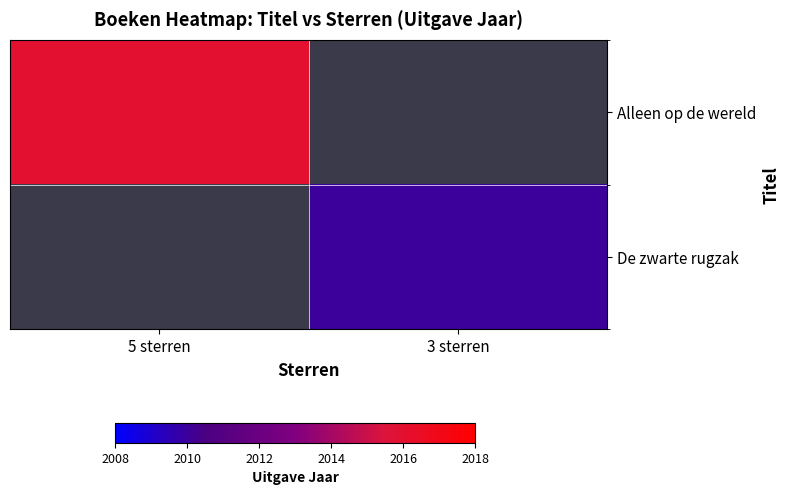

Which series has the largest range (max minus min)?

Alleen op de wereld